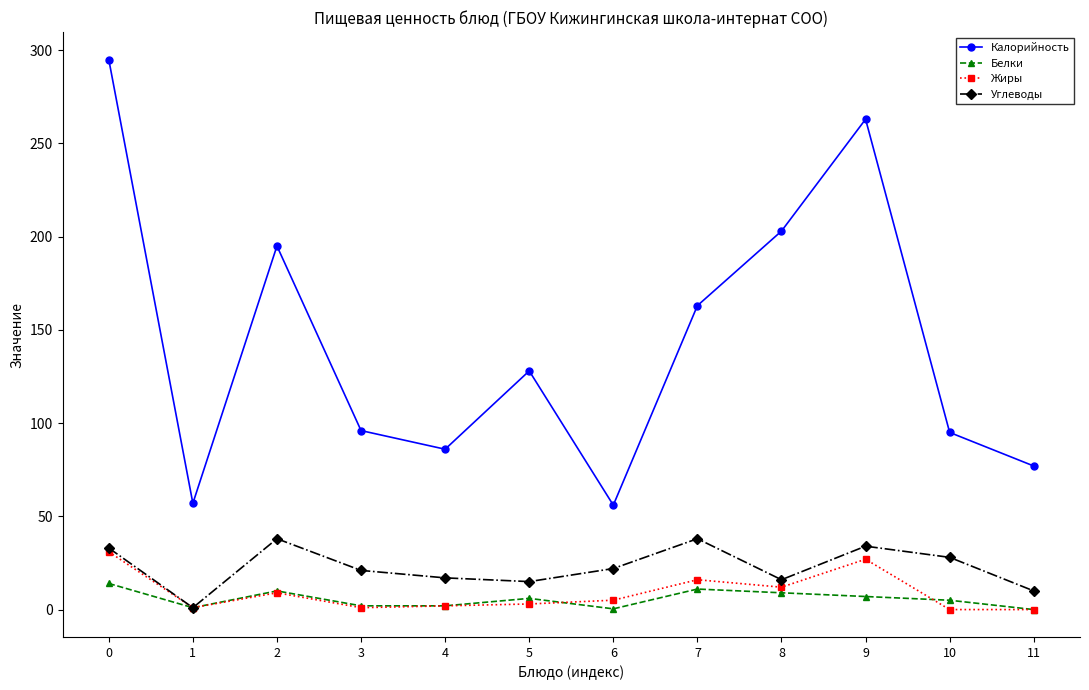

What are all the series names shown in the legend?

Калорийность, Белки, Жиры, Углеводы